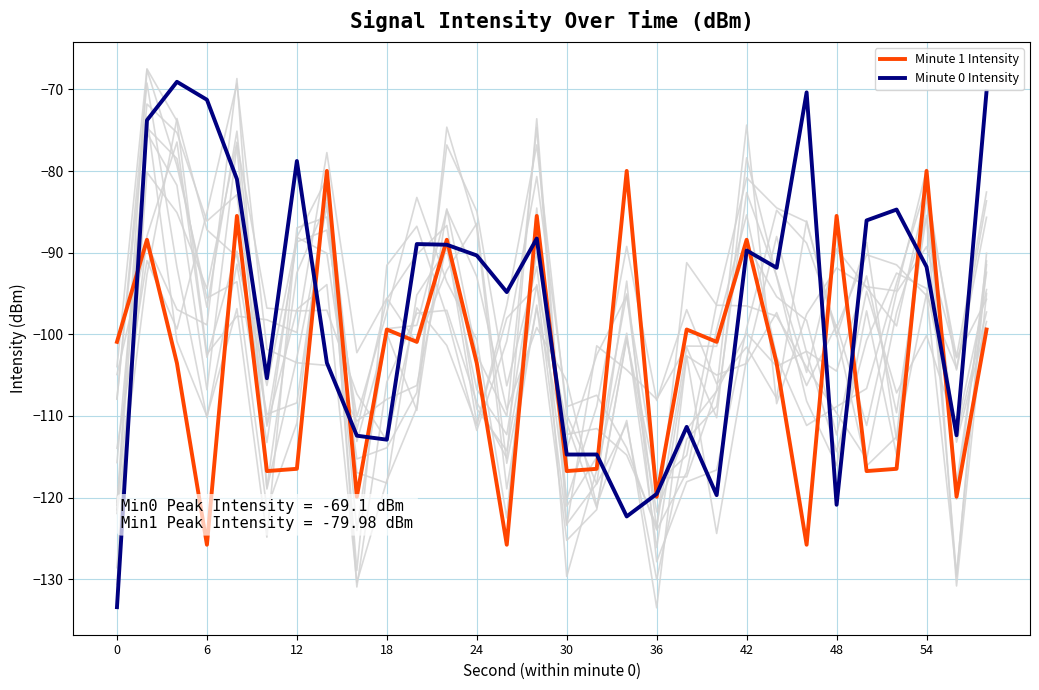

What value does the Minute 0 Intensity series have at 48?

-120.9